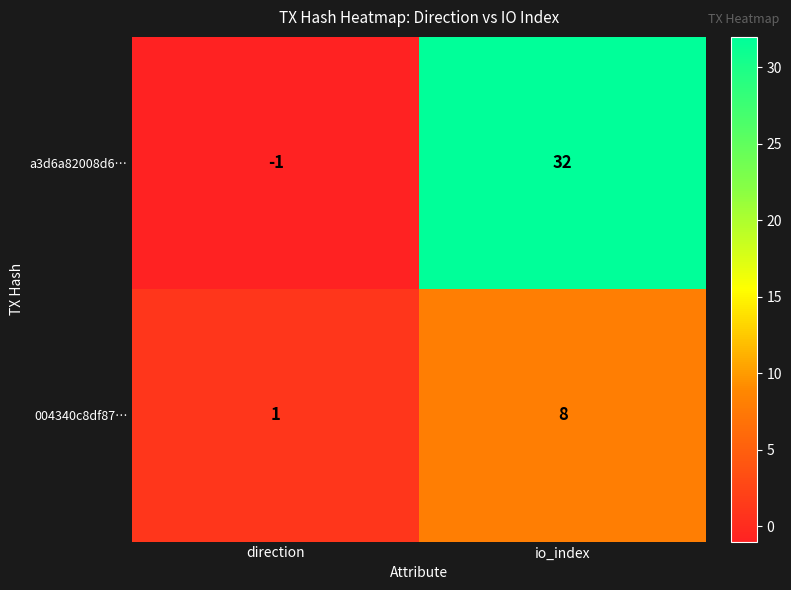

How many data points in a3d6a82008d6… are less than 32?

1